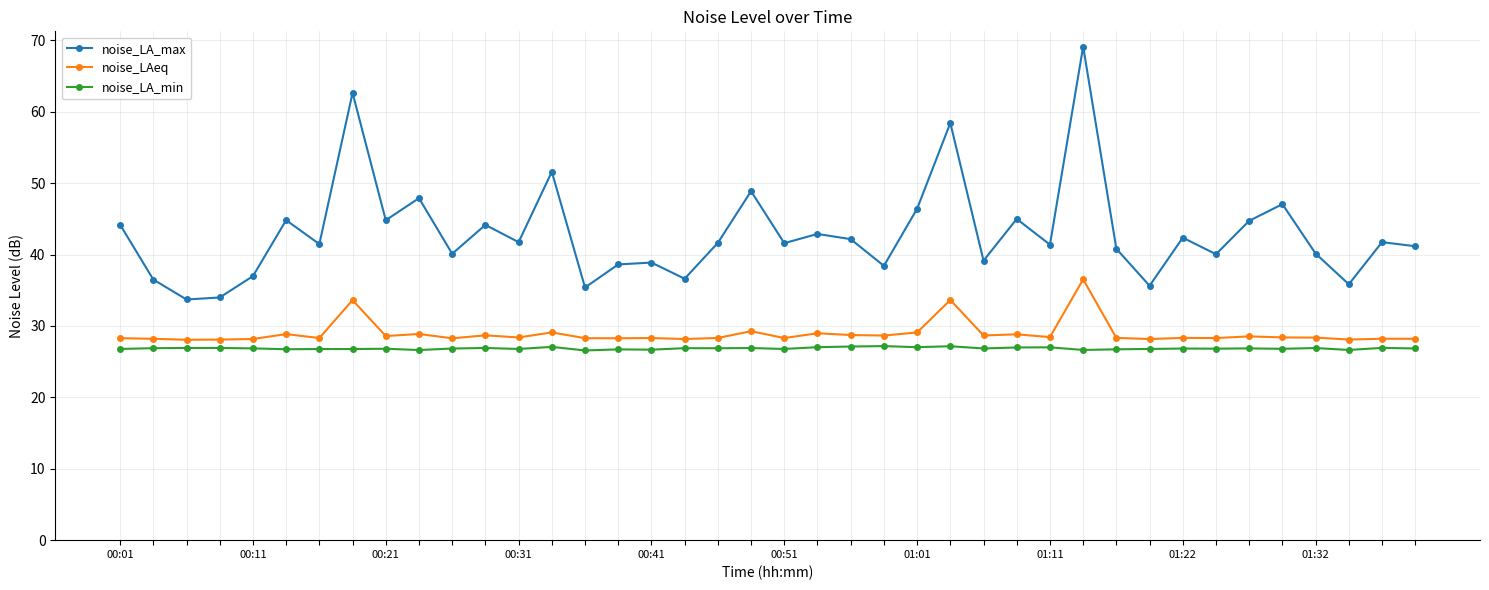

What is the difference between the second highest and minimum values in the noise_LAeq series?

5.6